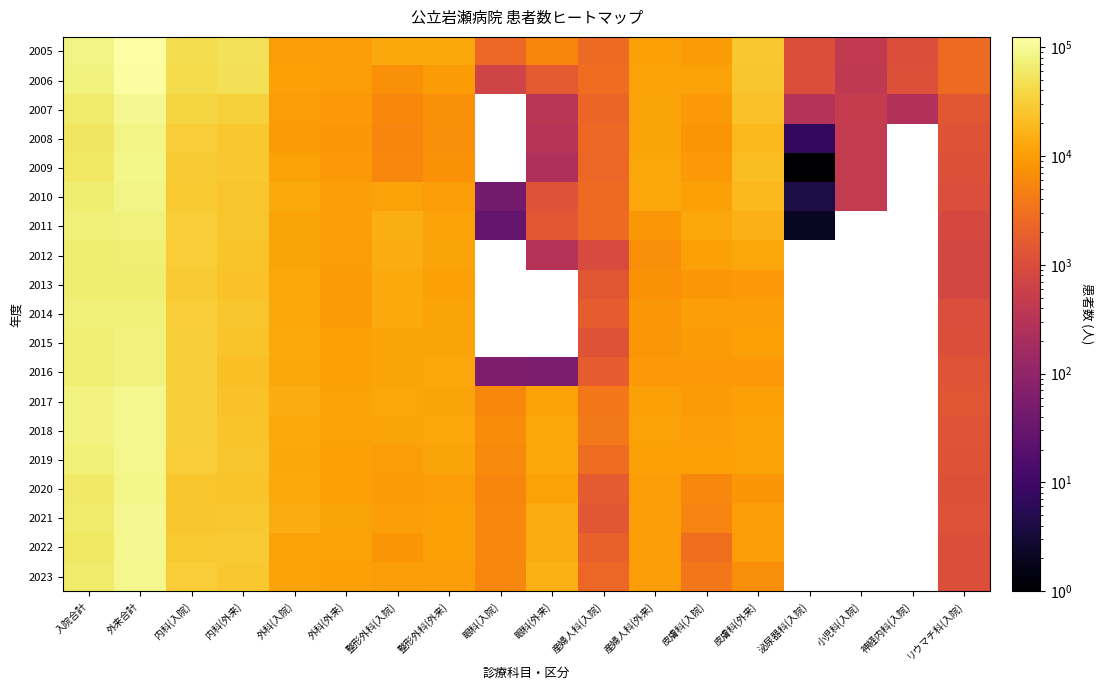

What is the minimum value shown in the chart?

1.0